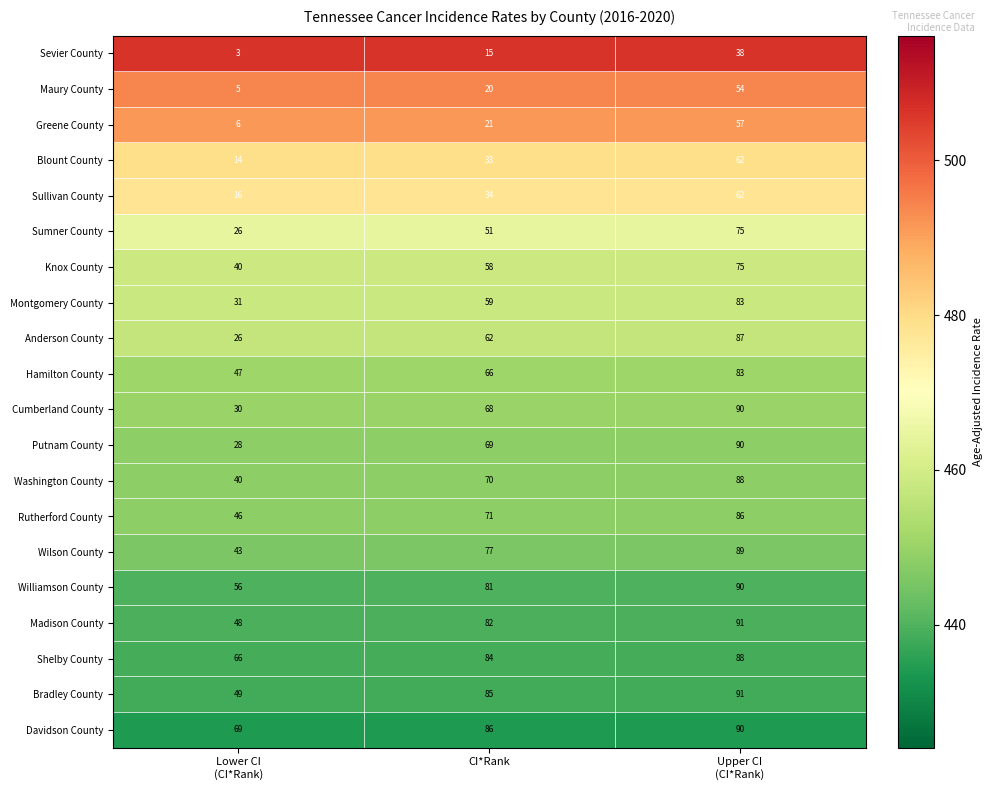

How many data points does each series have?

3